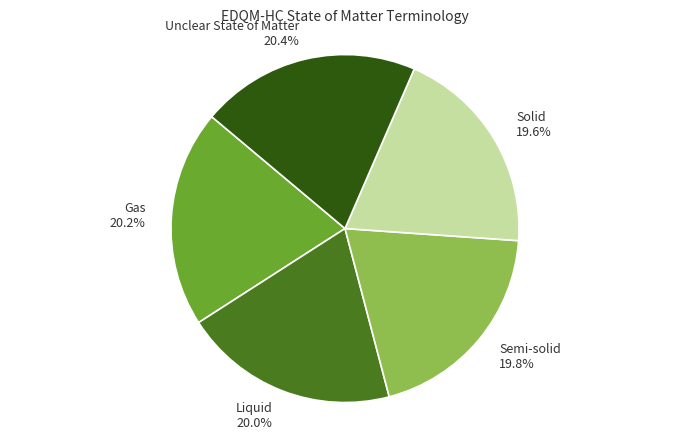

How many segments does this pie chart have?

5